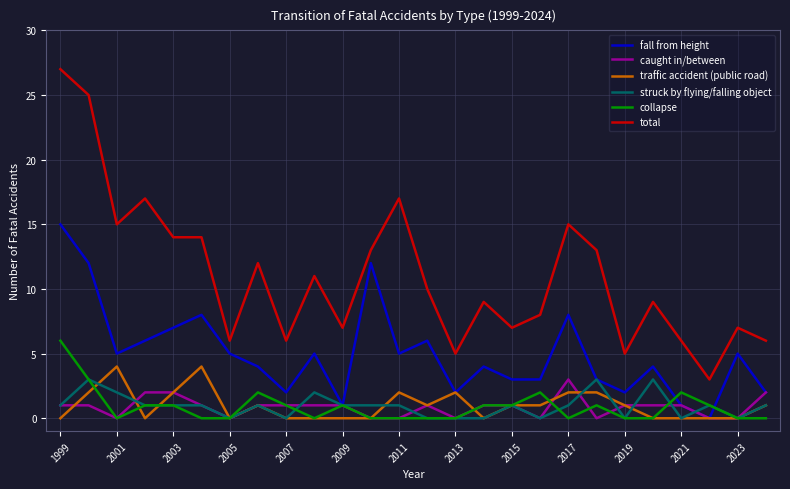

Is this an area chart (filled region under the line)?

No